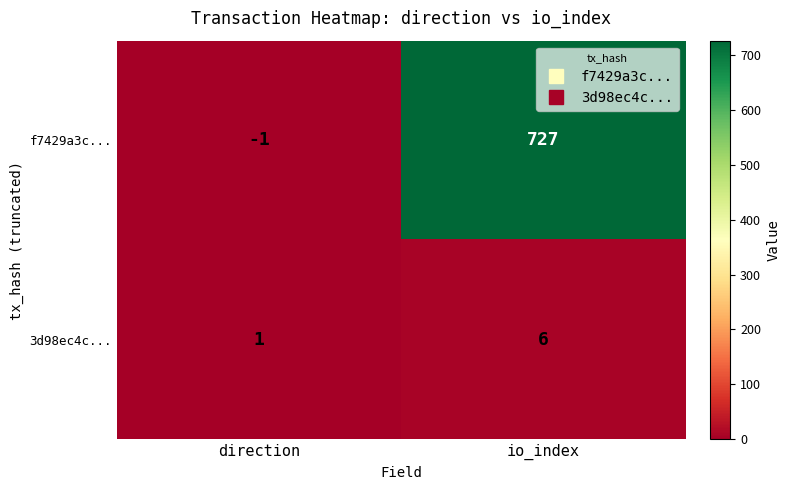

Rank the categories by f7429a3c... value from lowest to highest.

direction, io_index